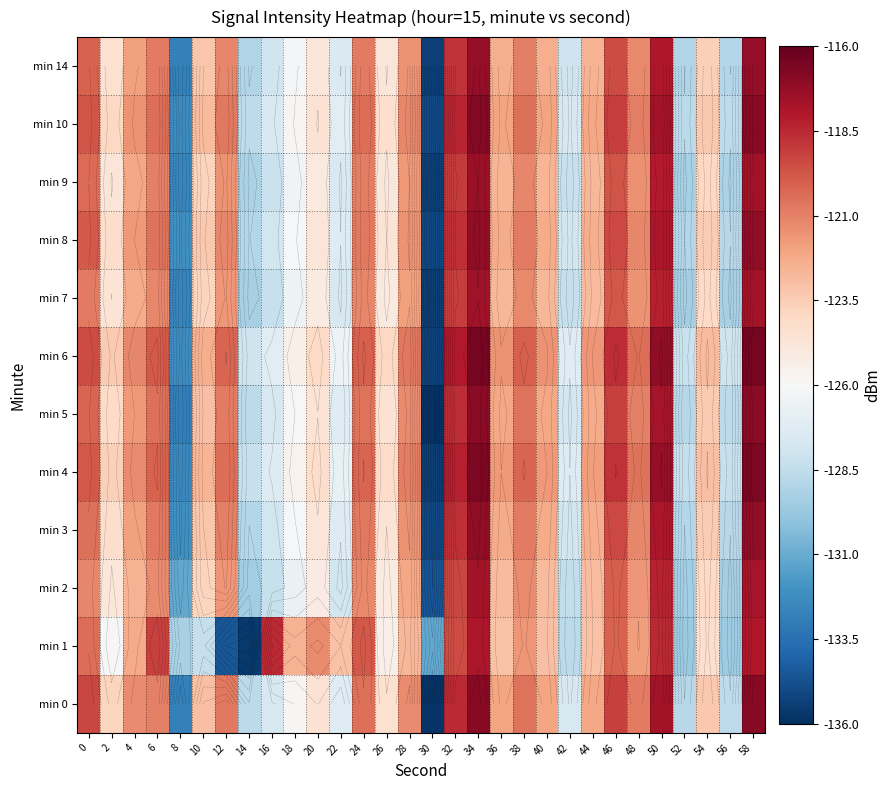

Is it true that min 14 equals -121.1 at 12?

True